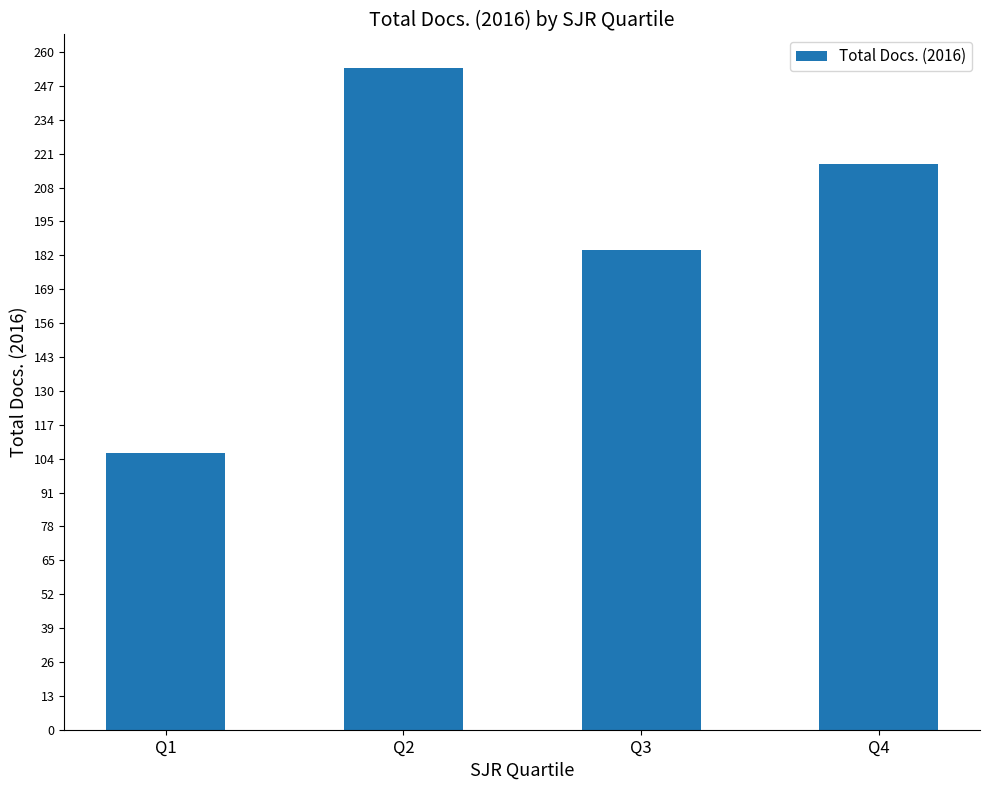

How many bars are there in total?

4